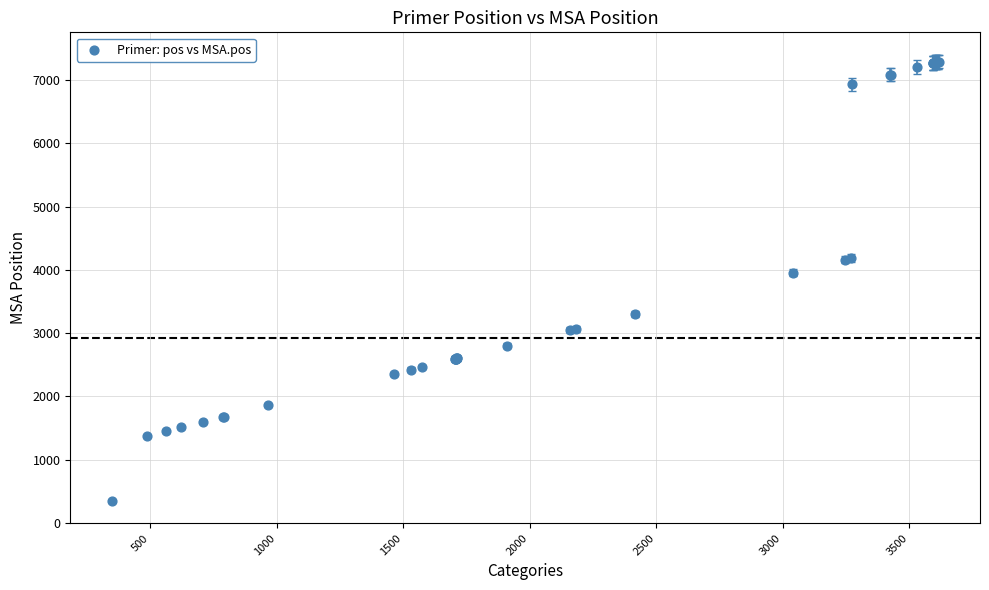

What Y value in the scatter plot is closest to 3822?

3956